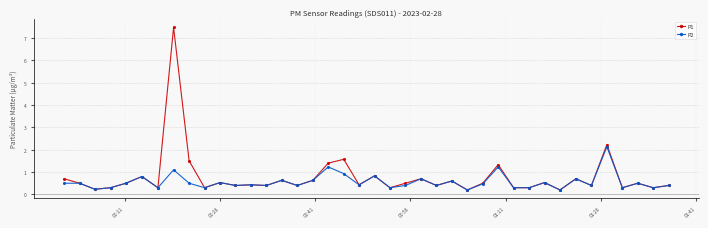

List the series in order of their peak value, lowest first.

P2, P1